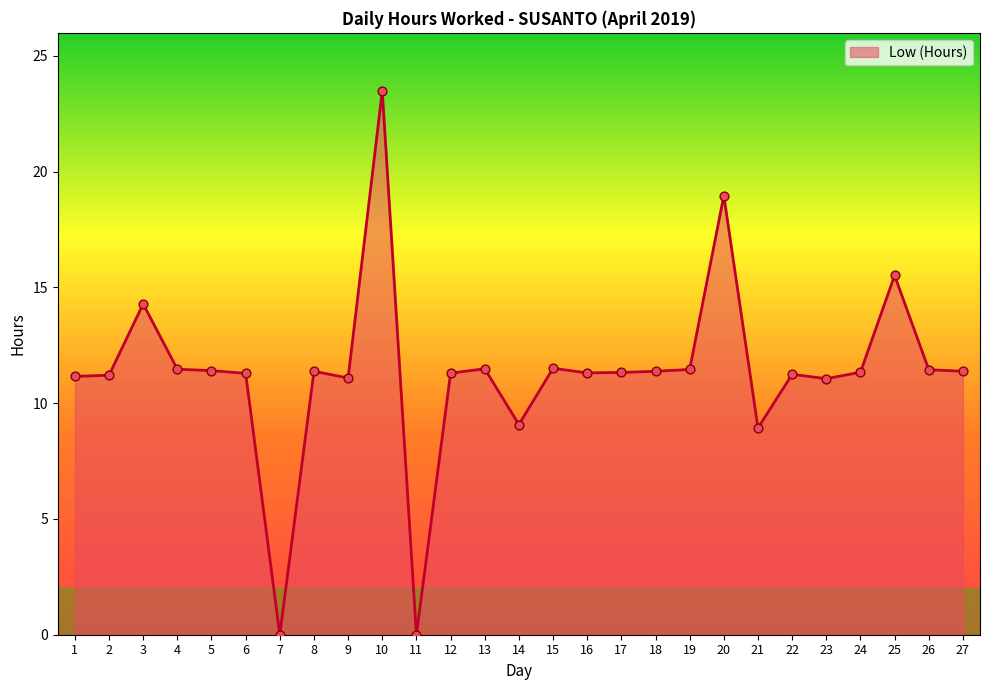

Approximately how many times larger is the value at 4 compared to 3?

0.8